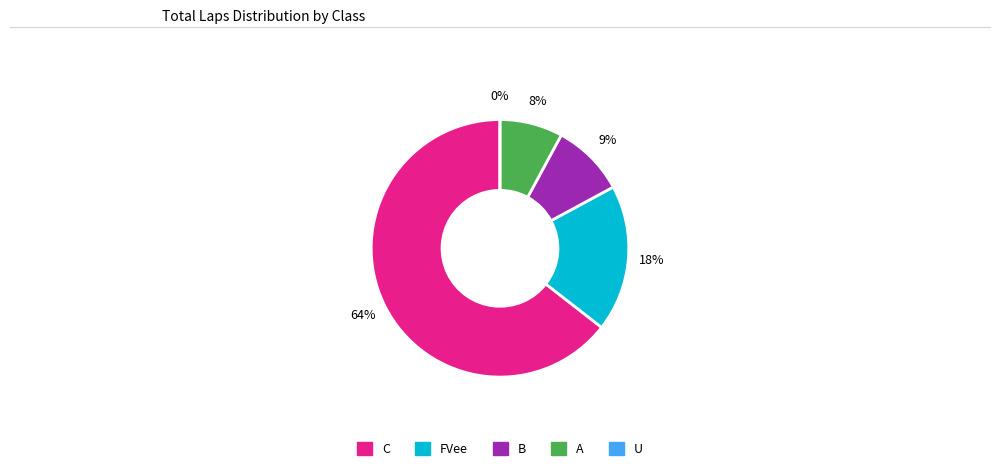

What is the total percentage of U and FVee?

18.4%